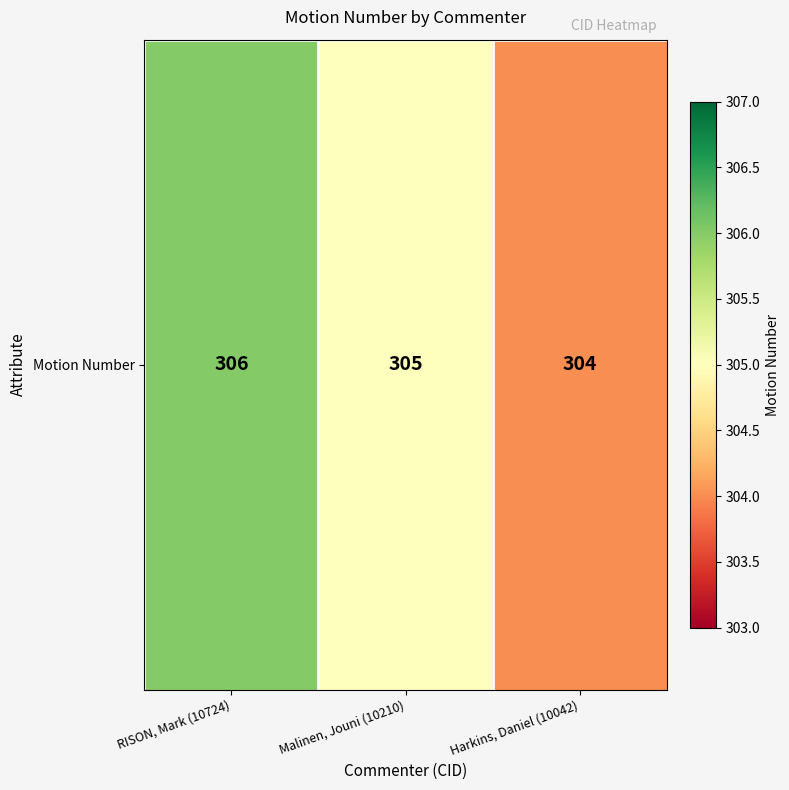

Rank the categories by value from highest to lowest.

RISON, Mark (10724), Malinen, Jouni (10210), Harkins, Daniel (10042)